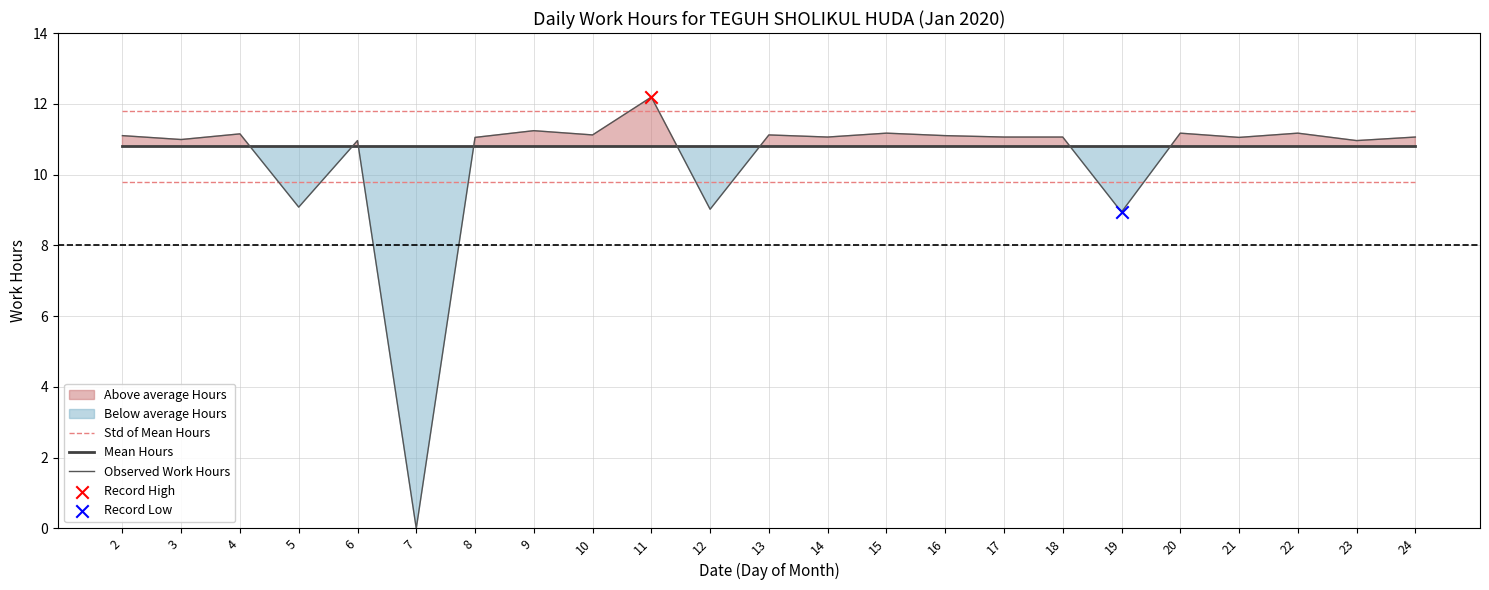

Which series has the largest Y range (max minus min)?

Observed Work Hours